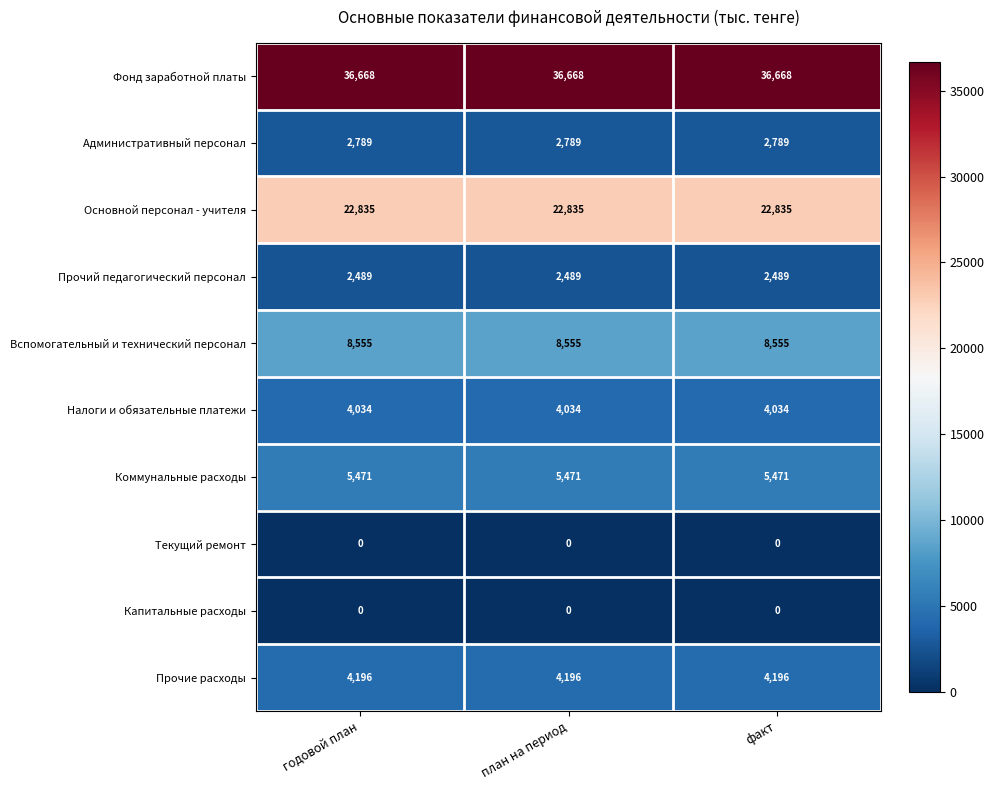

At how many categories does at least one series exceed 23448?

3